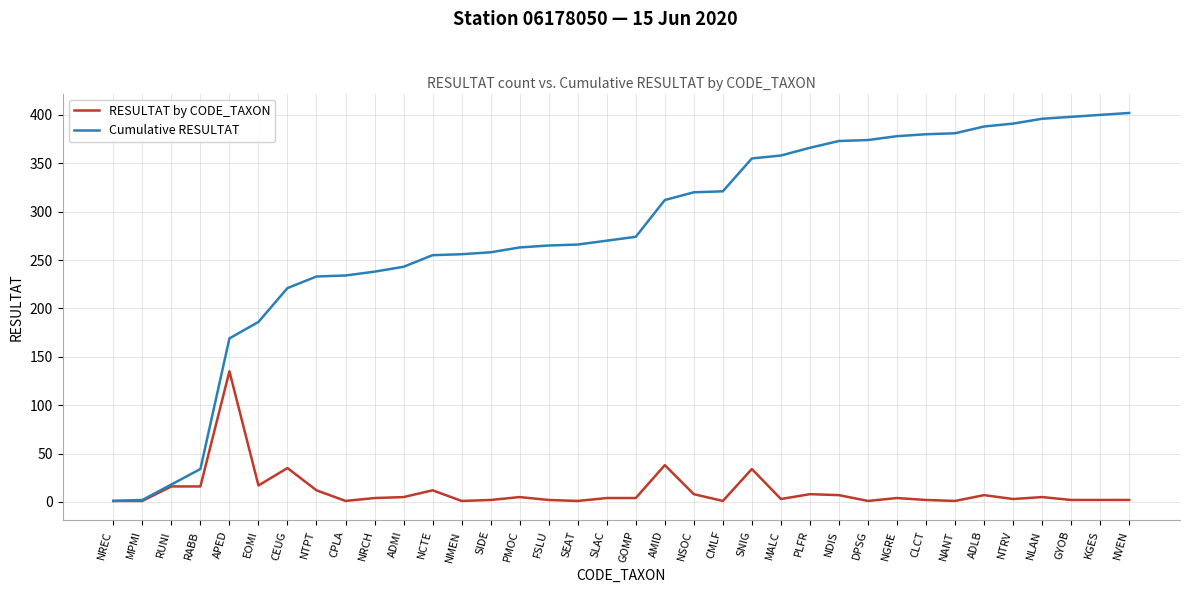

What is the spread (max minus min) of values at GOMP?

270